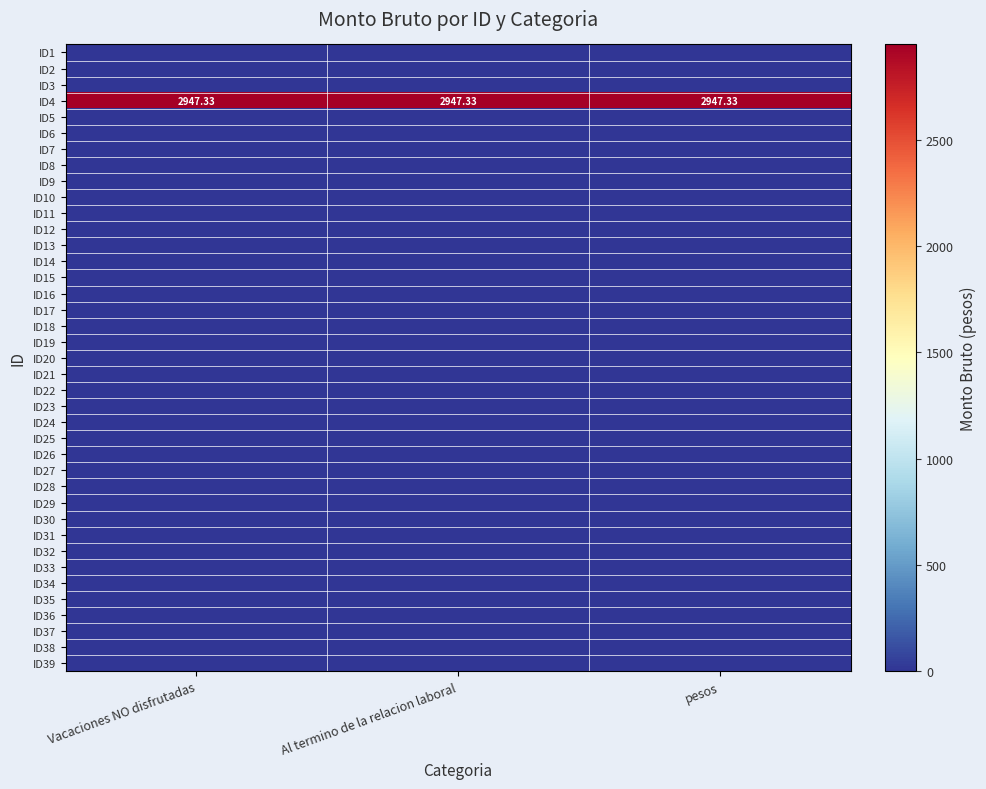

How many data points does each series have?

3